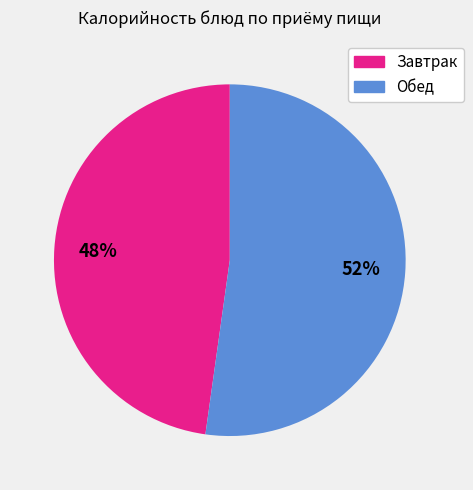

Is there a majority slice in this chart?

Yes